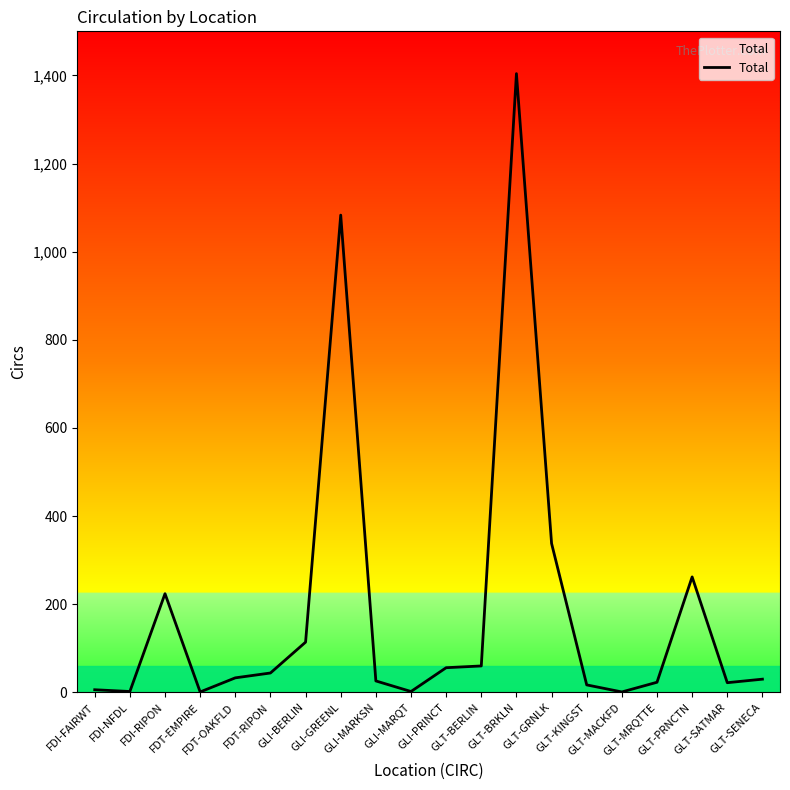

What is the difference between the maximum and minimum values?

1403